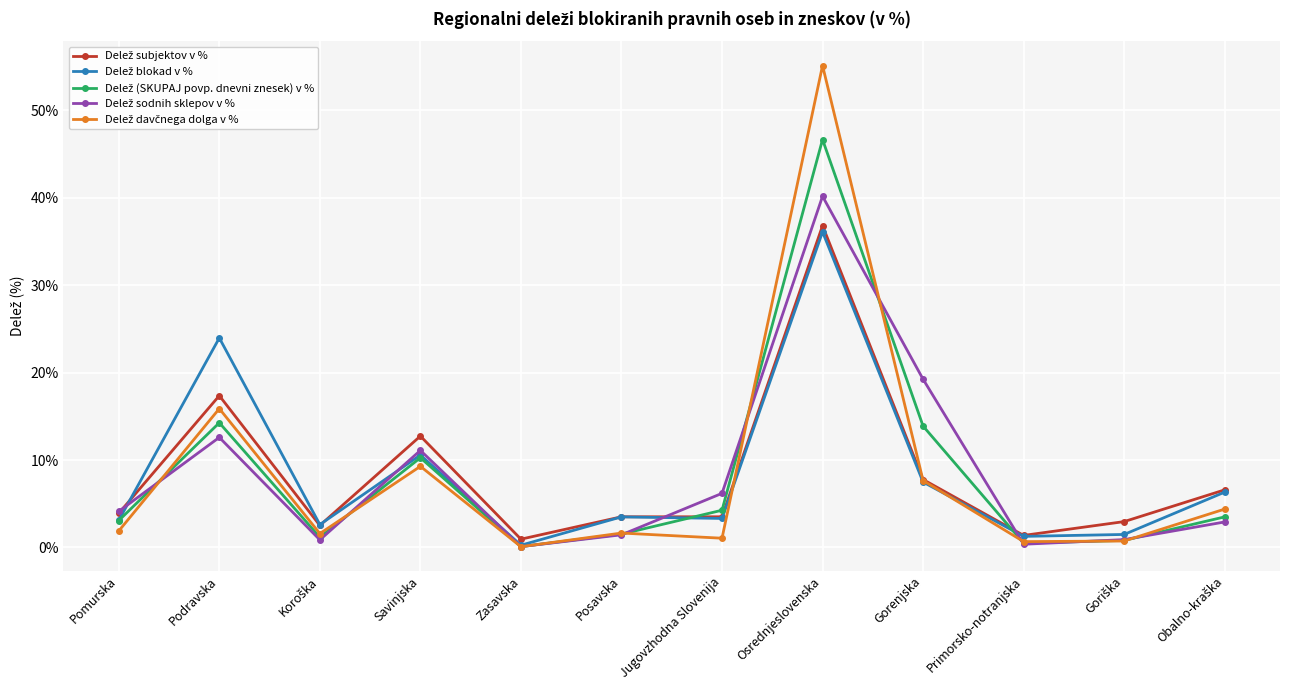

What is the label of the 11th point from the right?

Podravska